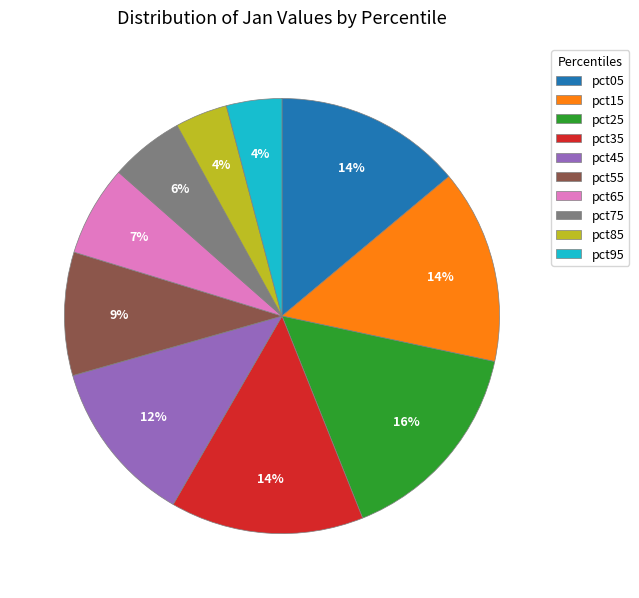

To the nearest percent, what portion does pct15 represent?

14%